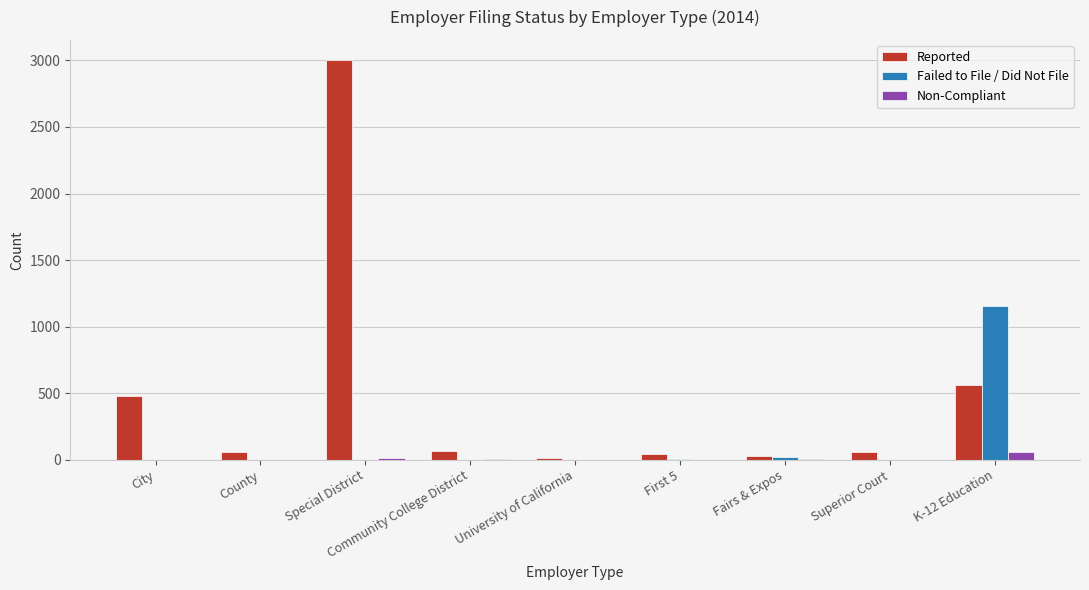

At which category is the sum across all series the highest?

Special District